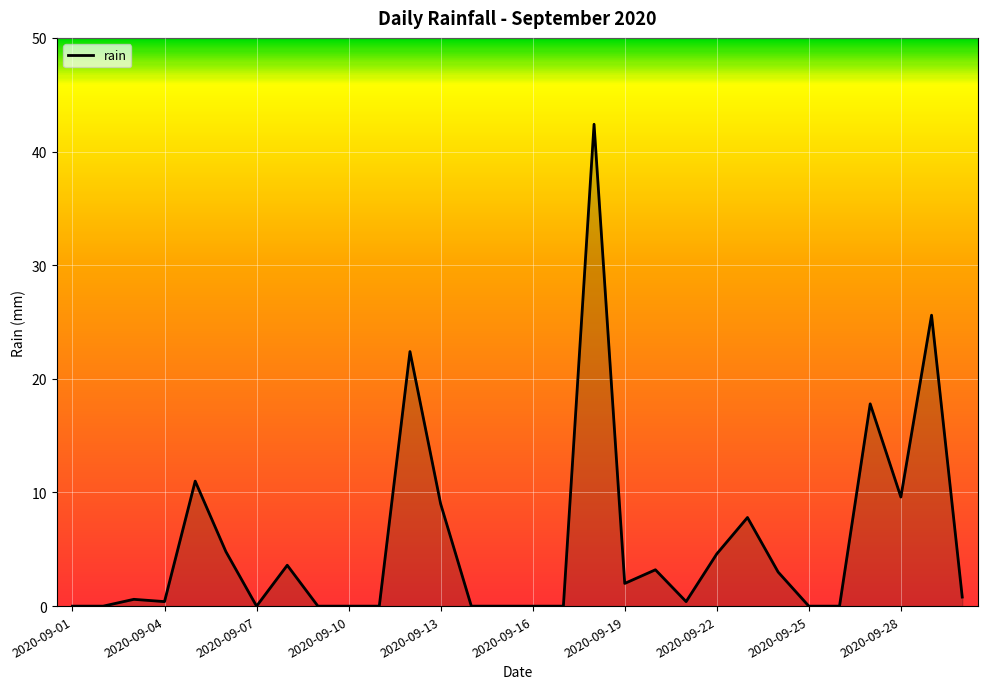

How many lines are shown in the chart?

1